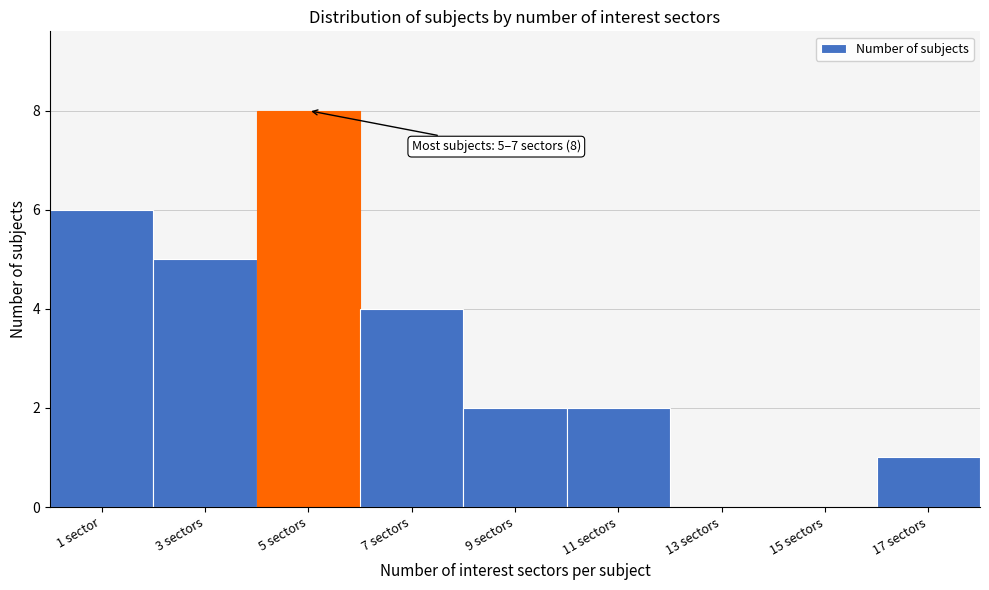

Reading right to left, extract all data points from this chart.

17 sectors=1	15 sectors=0	13 sectors=0	11 sectors=2	9 sectors=2	7 sectors=4	5 sectors=8	3 sectors=5	1 sector=6